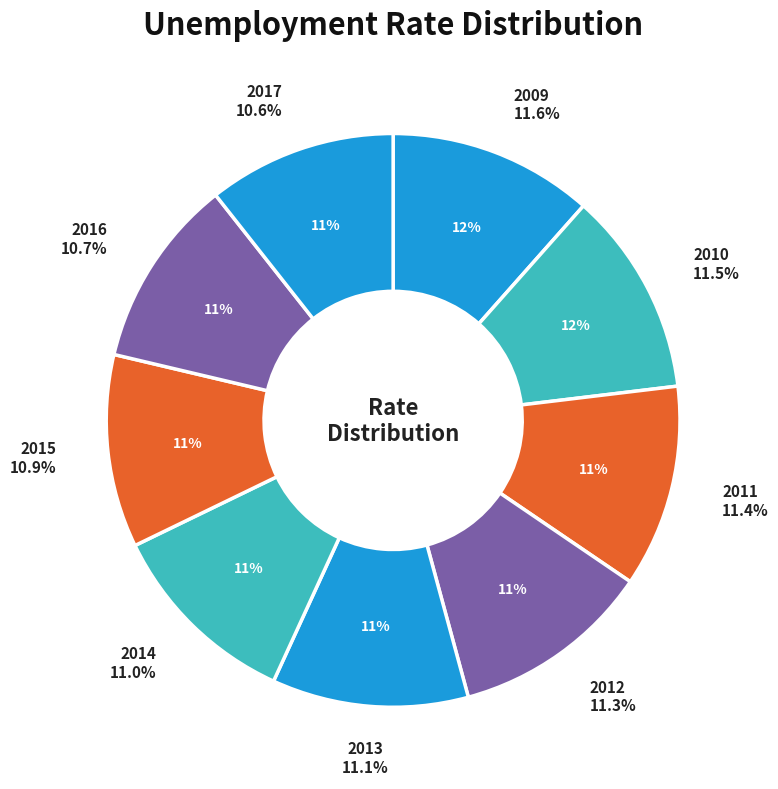

True or false: 2015 accounts for 11% of the total.

True